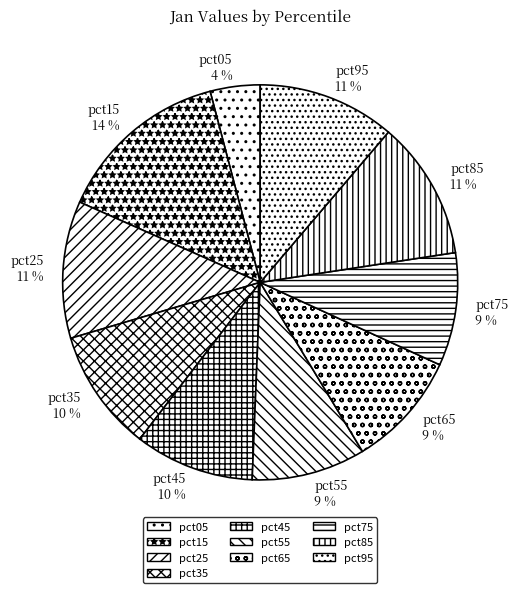

To the nearest percent, what is the difference between the largest and smallest slice percentages?

10%